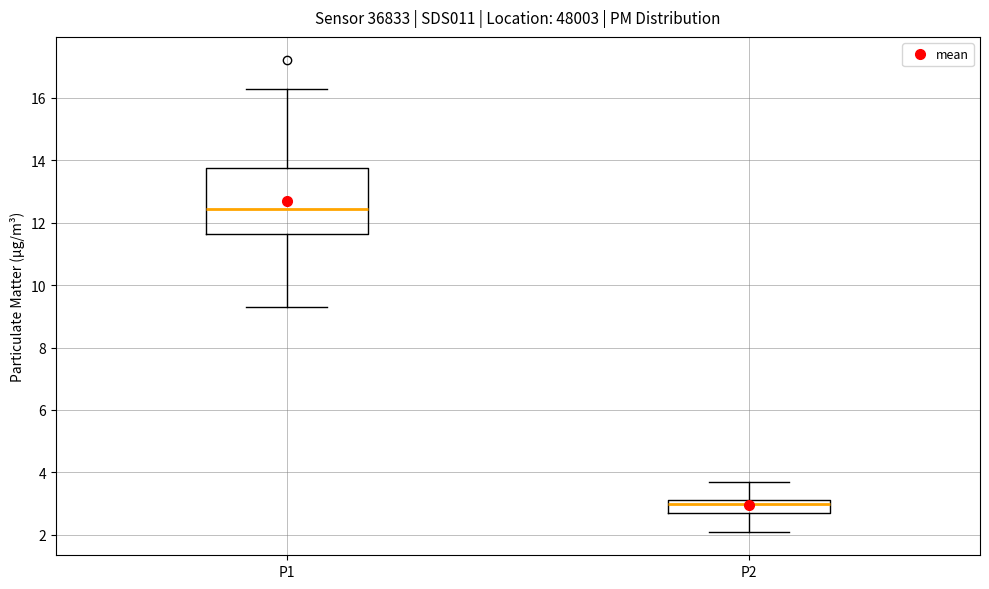

Where does the lower whisker of the box for P1 end on the y-axis? The values are not printed on the chart, so give them approximately, as read against the axis.

9.4